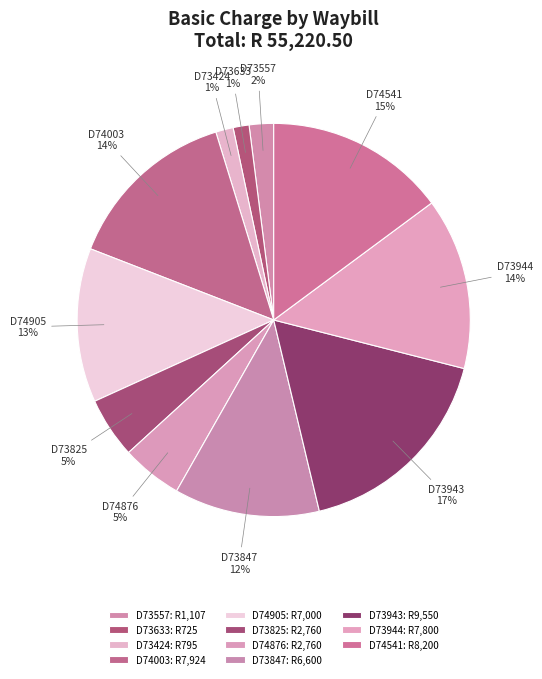

Is it true that D73633 is 1% of the pie?

True